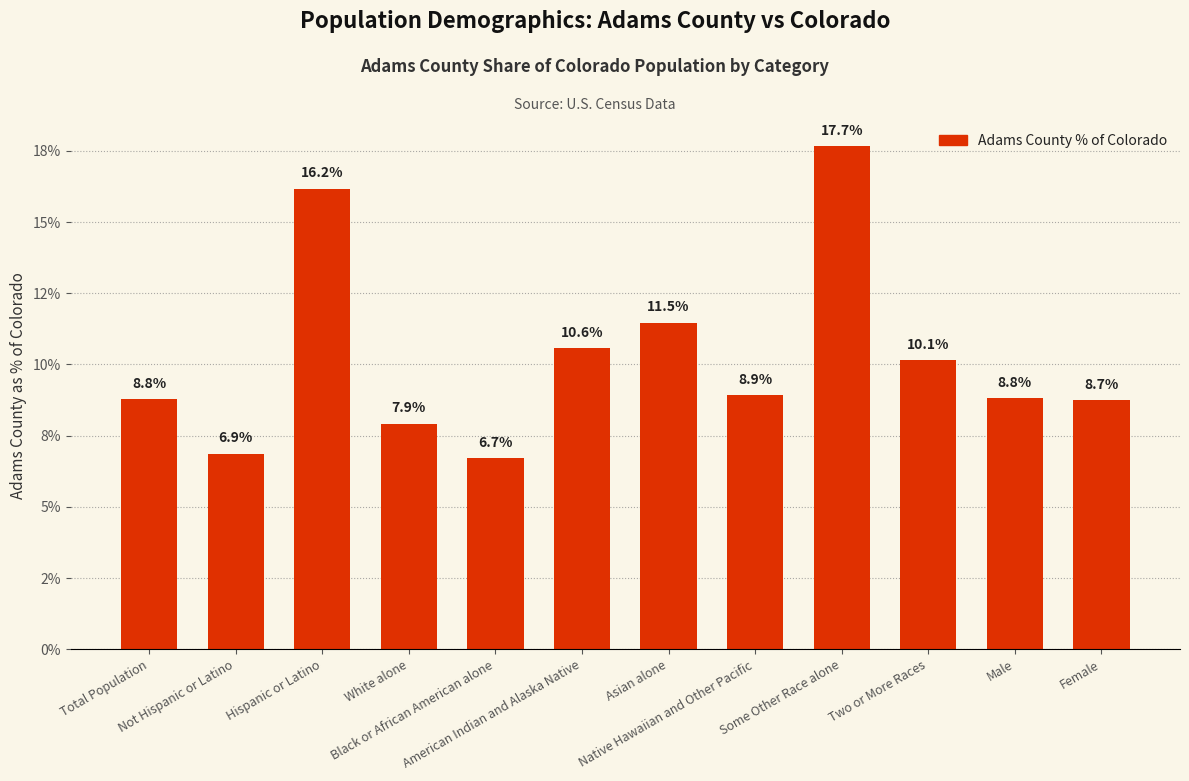

What is the sum of all values?

122.8